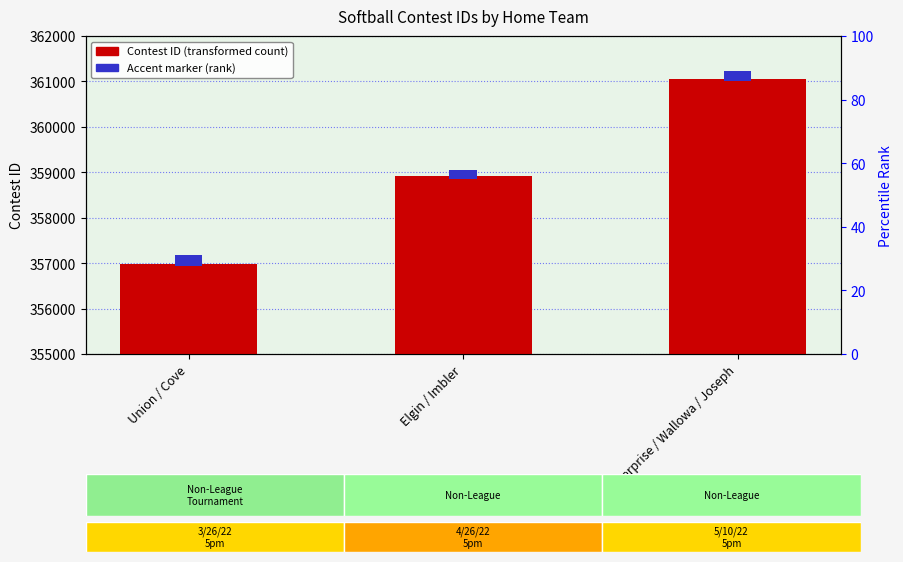

Where does the Contest ID series first go above 358908?

Enterprise / Wallowa / Joseph